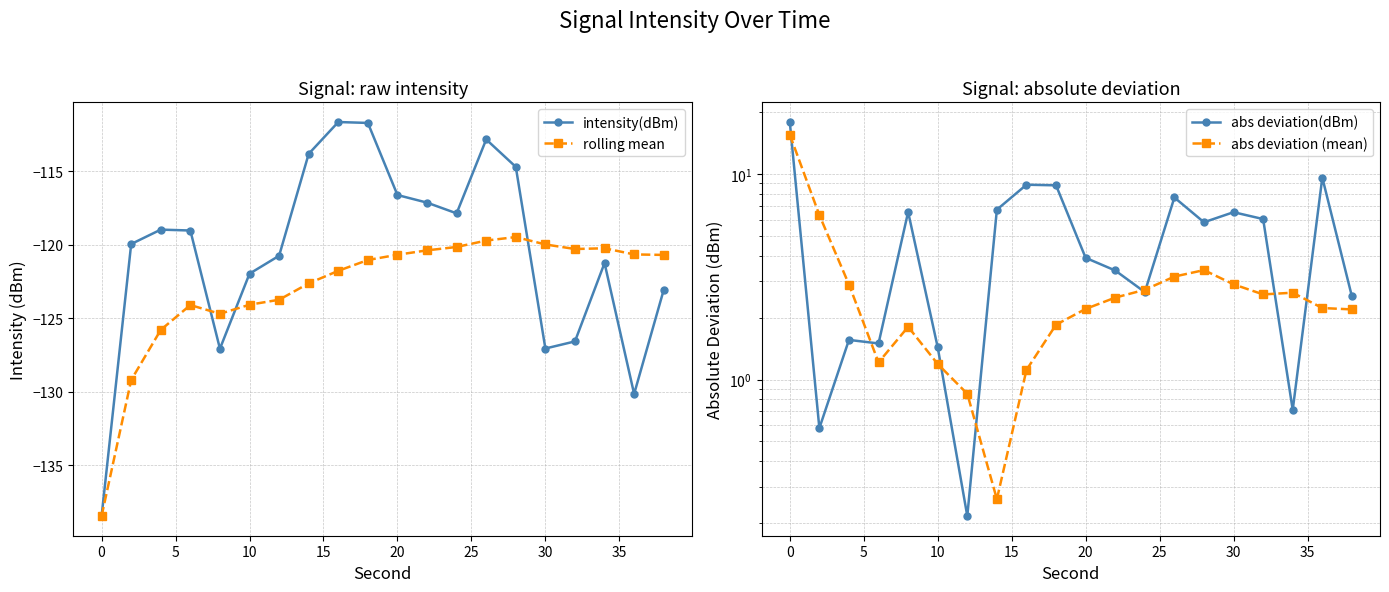

True or false: intensity(dBm) has more than 0 points higher than both neighbors.

True